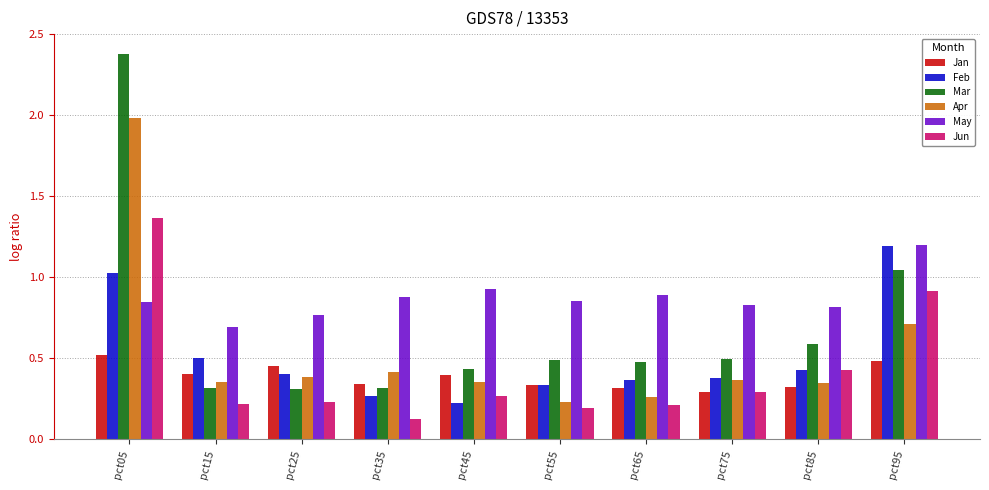

What is the maximum value for Apr?

2.0